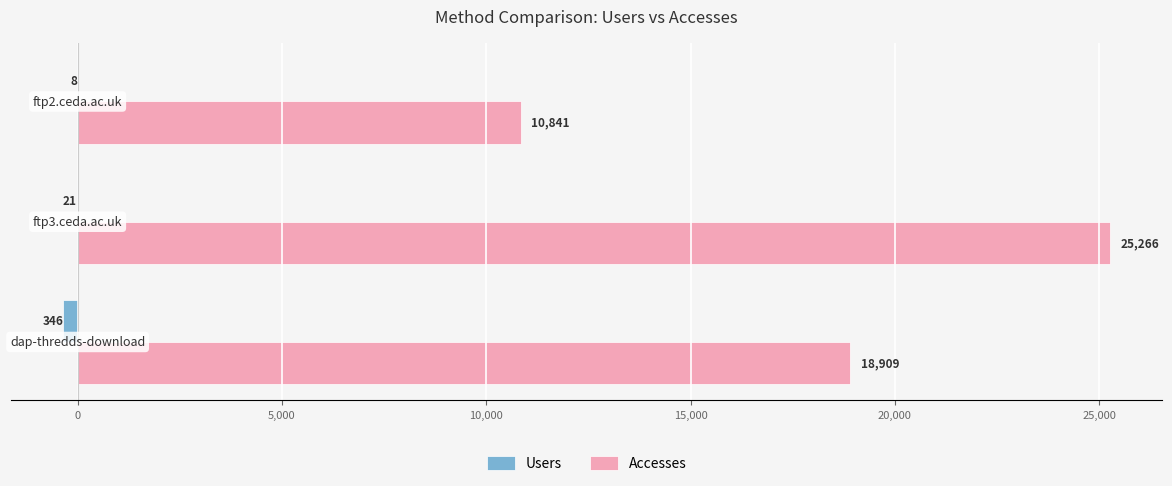

What is the maximum value for Accesses?

25266